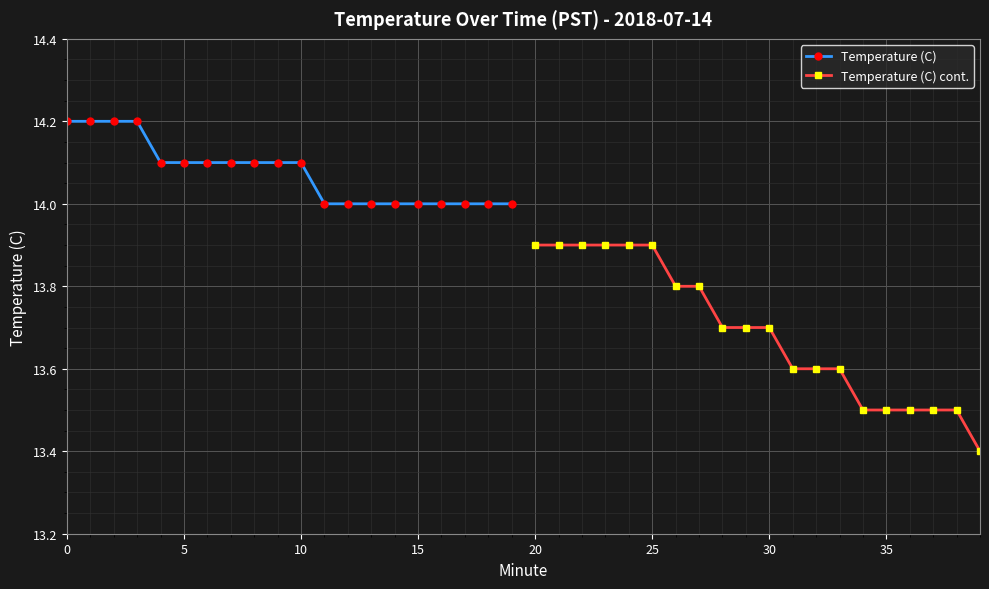

At which label is Temperature (C) closest to 14?

11